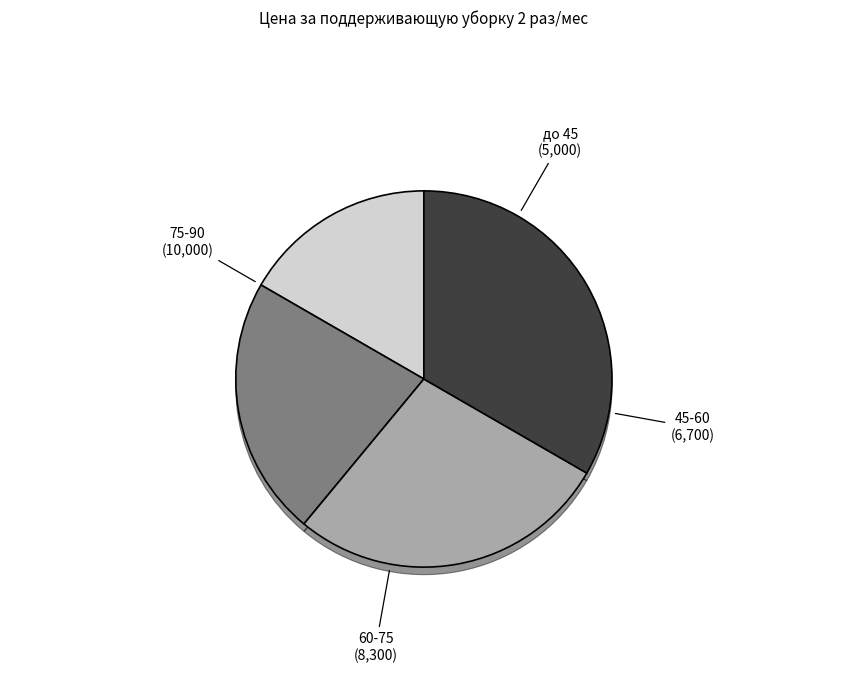

Approximately how many times larger is the value at до 45 compared to 75-90?

0.5